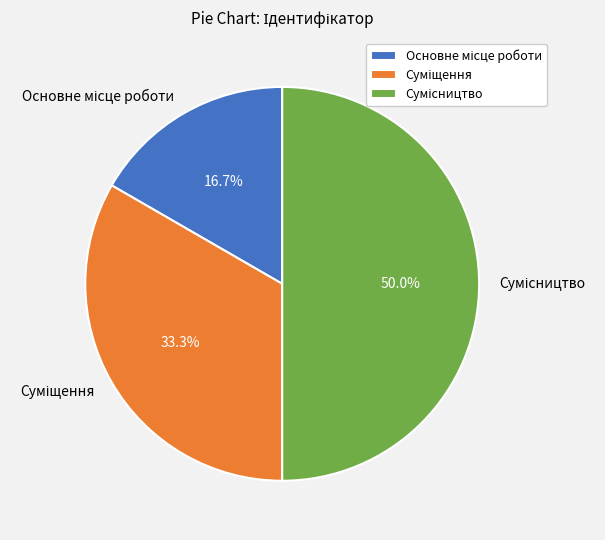

How many slices are in this pie chart?

3